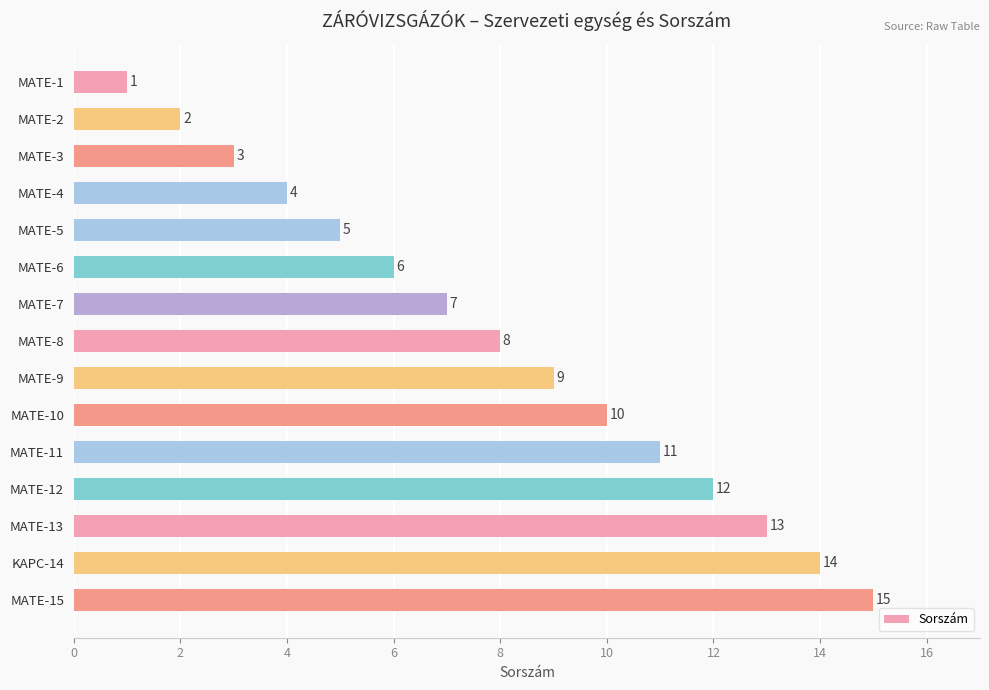

The value at MATE-6 is 6. True or false?

True